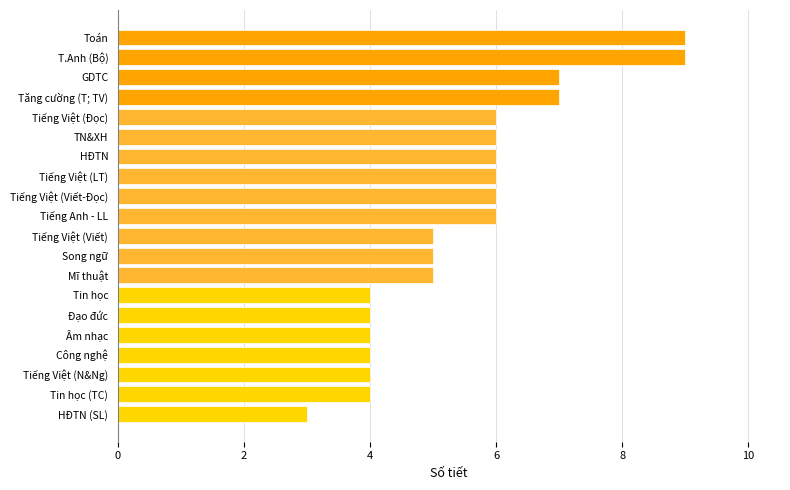

What is the ratio of the value at GDTC to the value at Tăng cường (T; TV)?

1.0